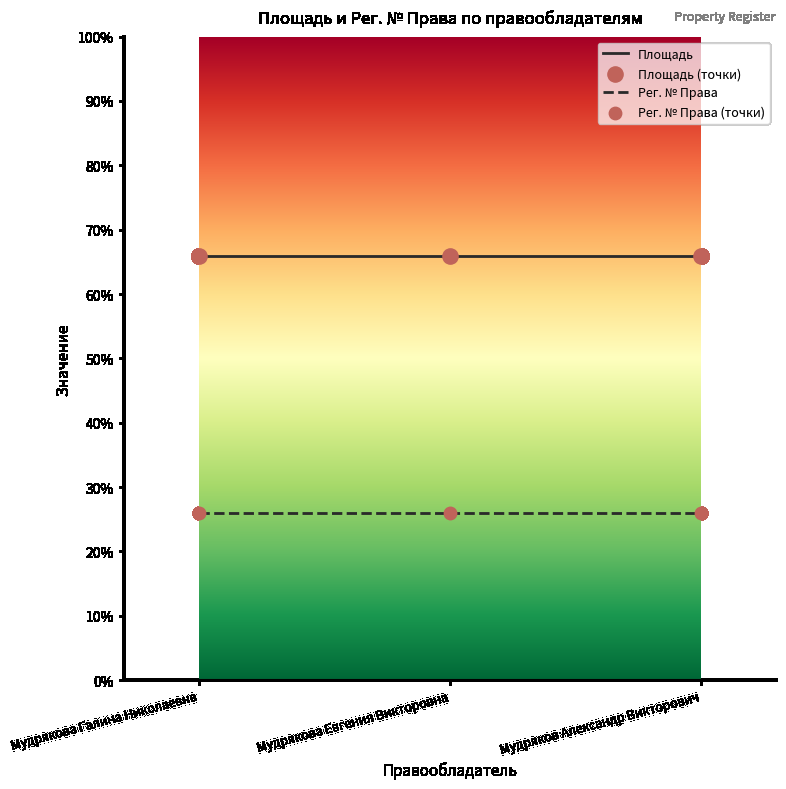

What is the spread (max minus min) of values at Мудрякова Галина Николаевна?

39.9